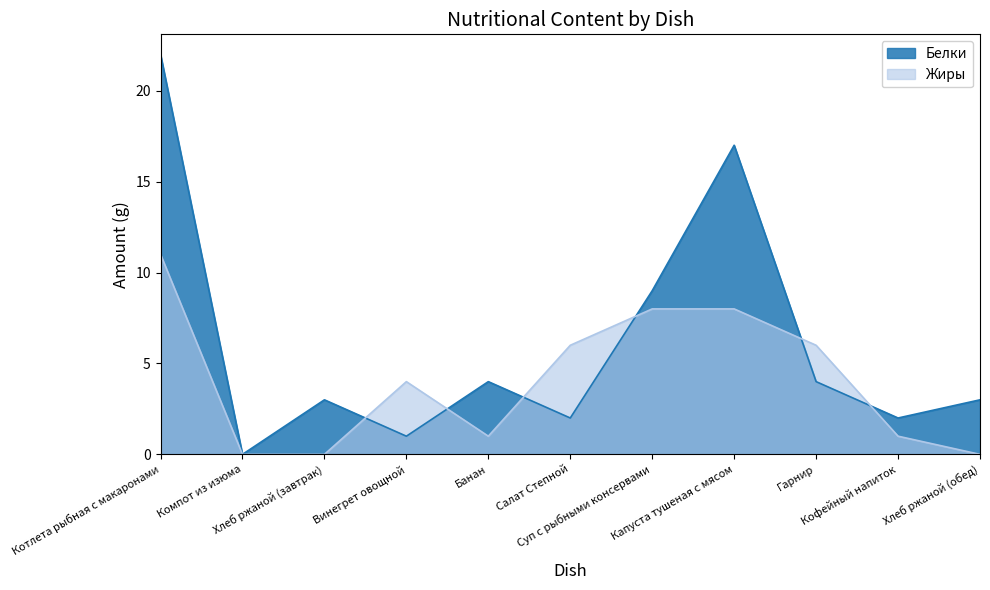

The Белки series shows 2 at Салат Степной. True or false?

True